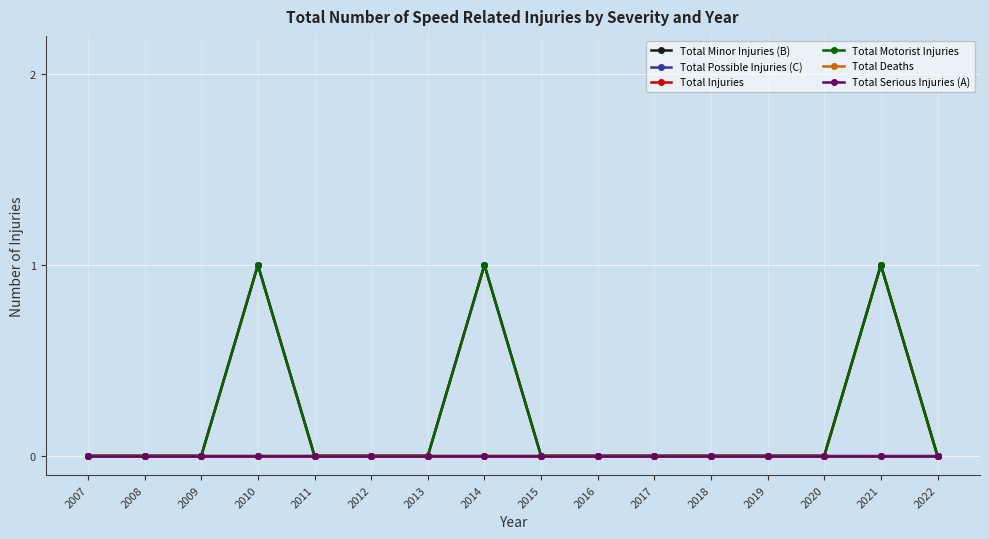

Does the chart display data point markers on the line(s)?

Yes